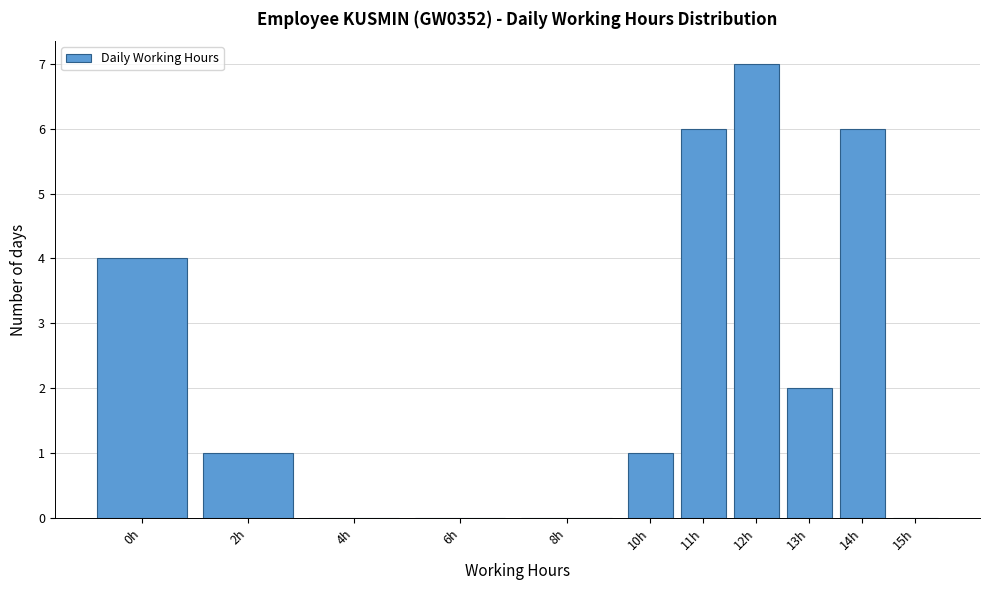

Reading left to right, what are all the values shown in this chart?

0h=4	2h=1	4h=0	6h=0	8h=0	10h=1	11h=6	12h=7	13h=2	14h=6	15h=0